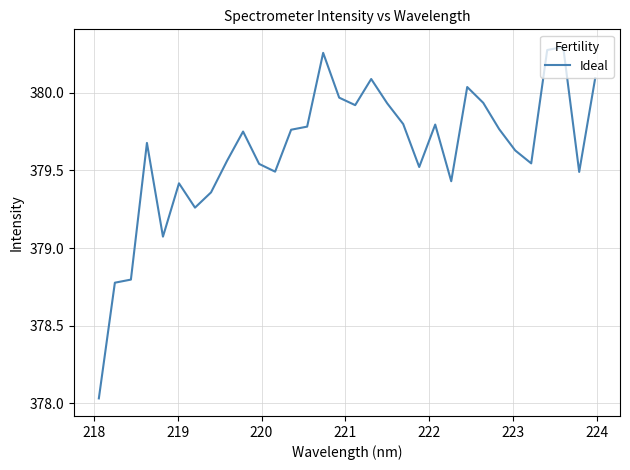

Is this an area chart (filled region under the line)?

No